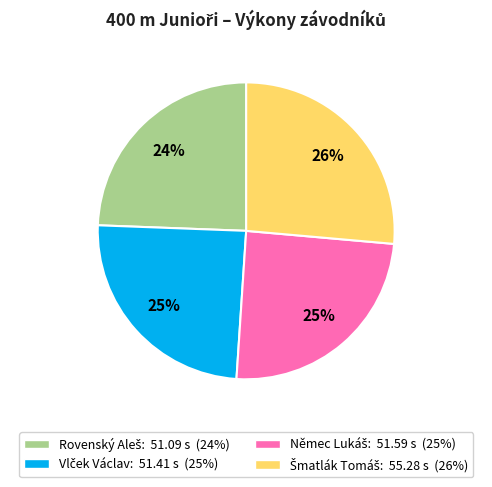

Is there any slice that represents more than half of the pie?

No